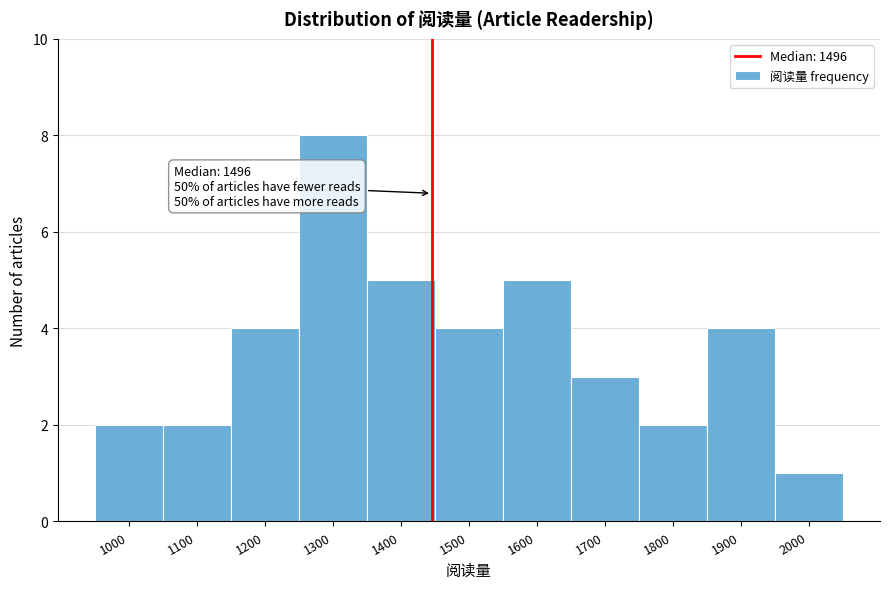

Reading right to left, transcribe all the data shown in this chart.

1	4	2	3	5	4	5	8	4	2	2